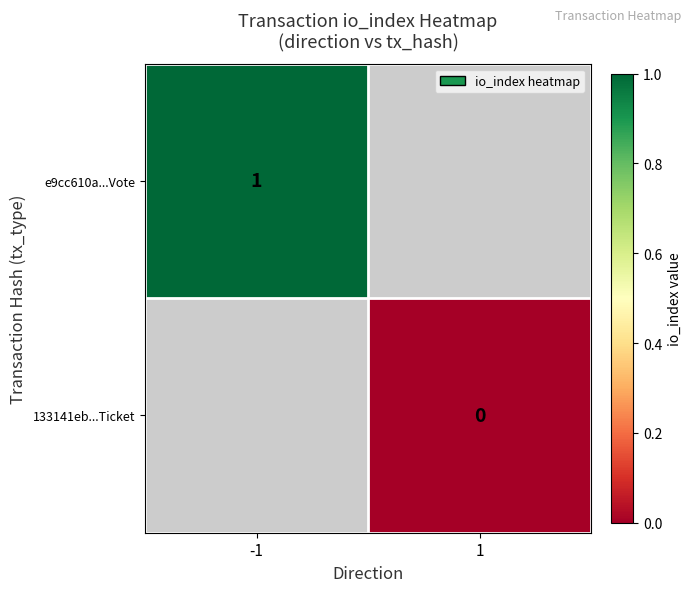

Is it true that e9cc610a...Vote equals 1 at -1?

True